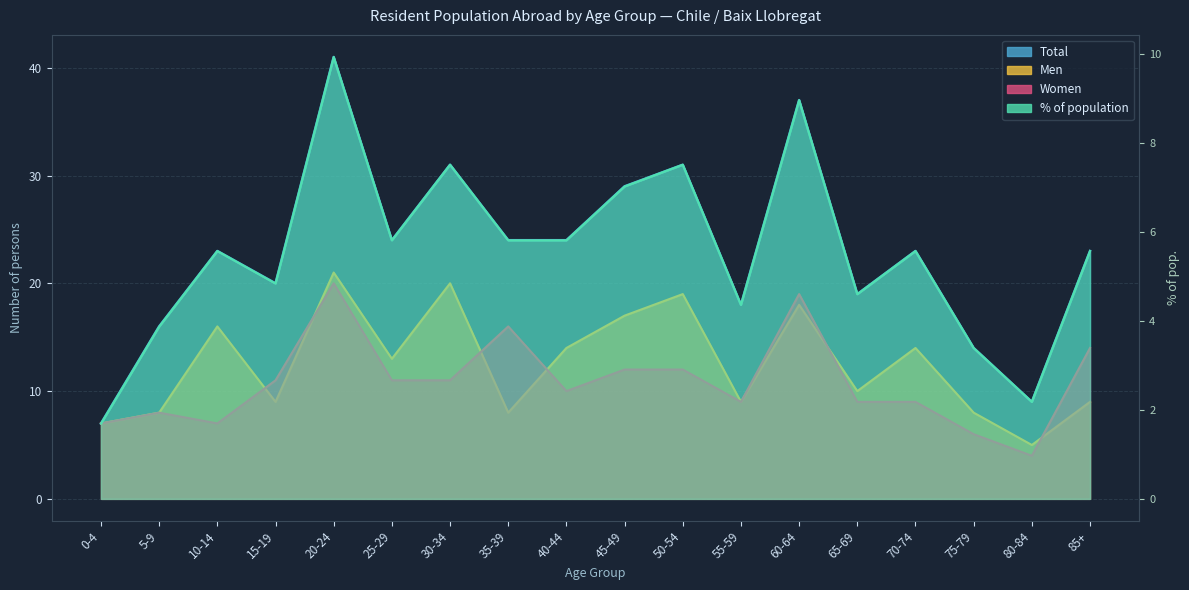

Between 30-34 and 80-84, which series saw the biggest shift?

Total